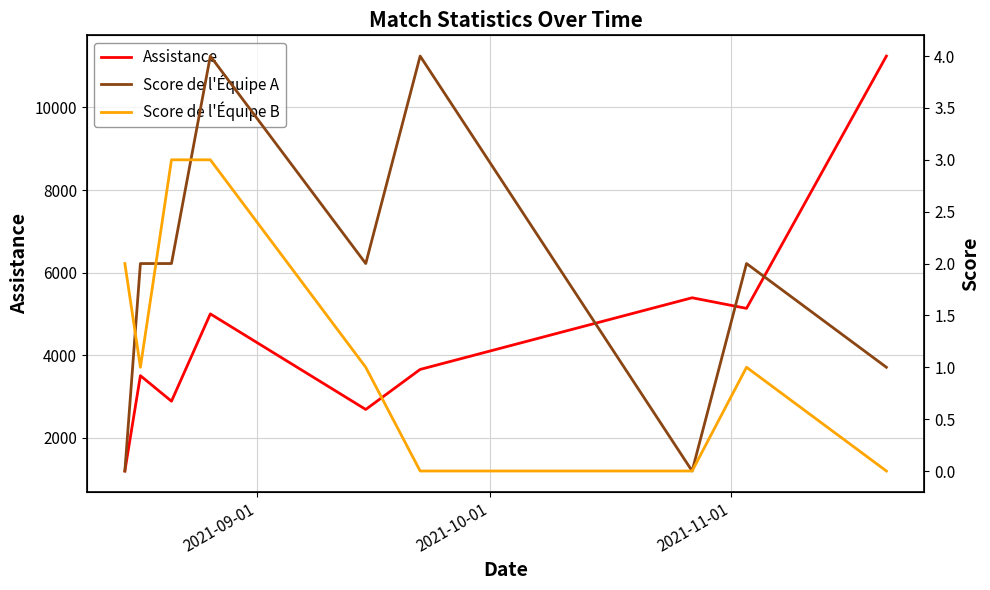

What is the highest value of the Assistance series?

11246